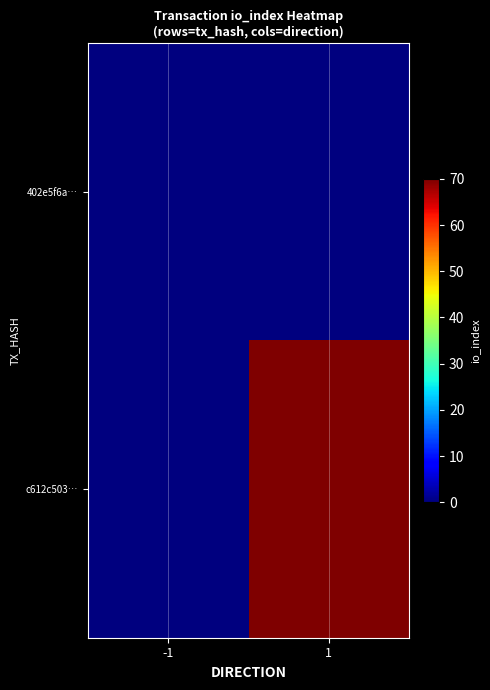

List the series in order of their peak value, highest first.

c612c503…, 402e5f6a…